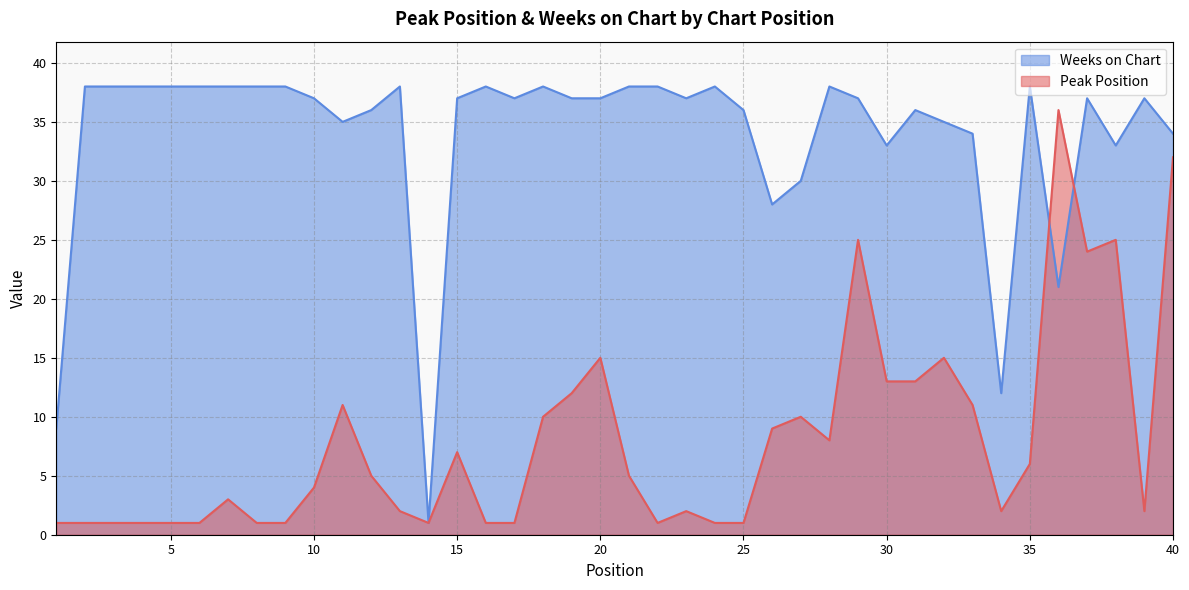

Between 34 and 38, which series saw the biggest shift?

Peak Position